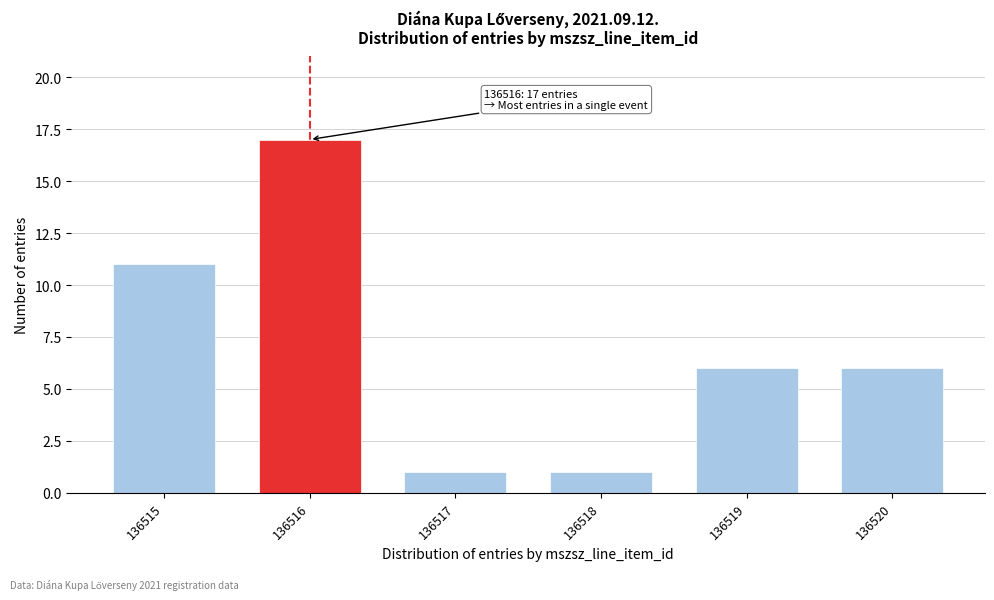

Reading left to right, what are all the values shown in this chart?

11	17	1	1	6	6